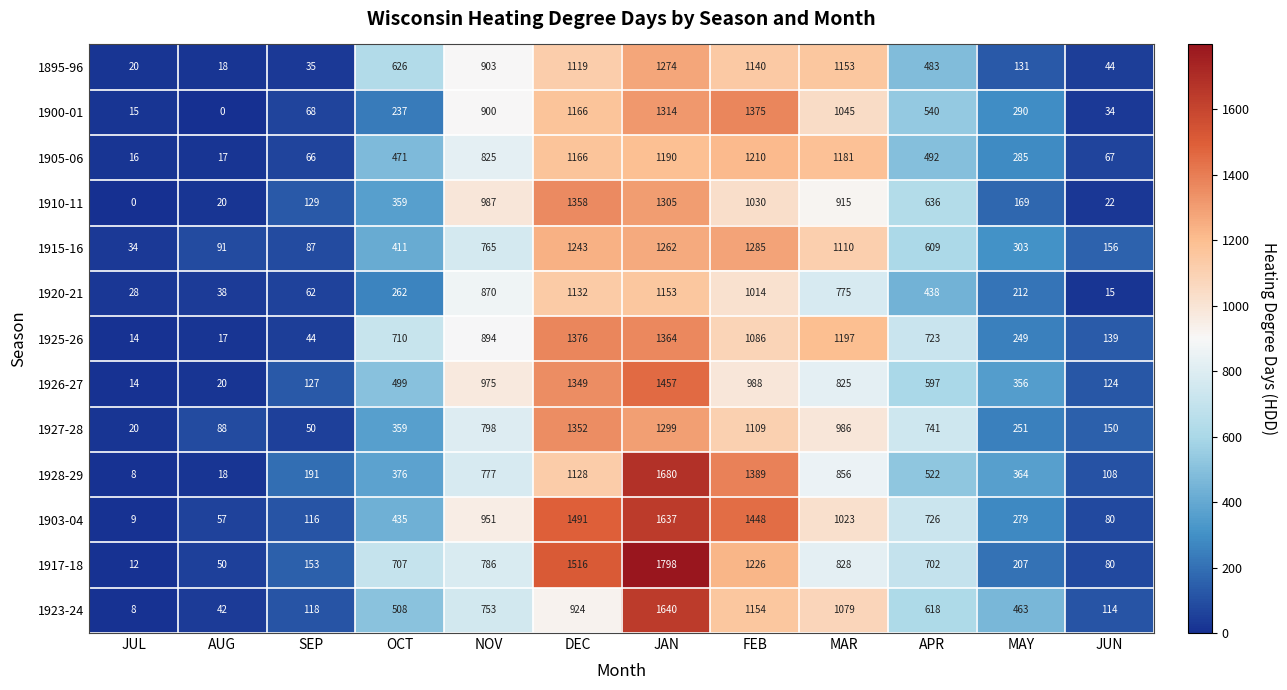

List the labels in order of 1917-18 value, smallest first.

JUL, AUG, JUN, SEP, MAY, APR, OCT, NOV, MAR, FEB, DEC, JAN